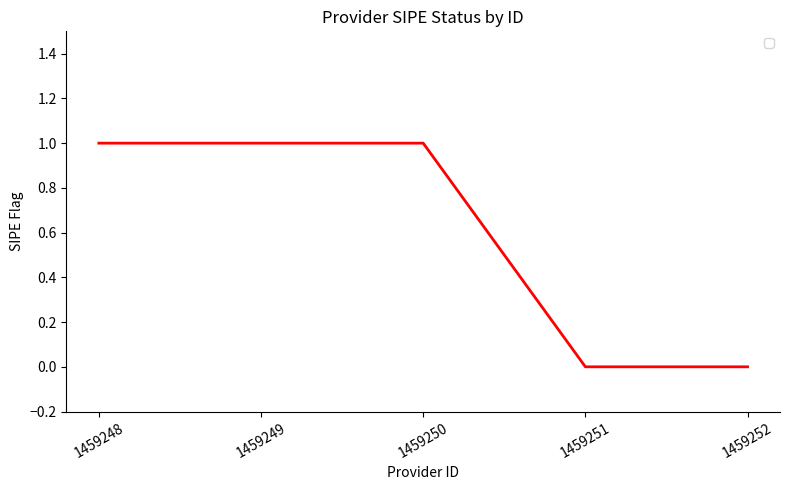

Reading left to right, extract all data points from this chart.

1459248=1	1459249=1	1459250=1	1459251=0	1459252=0